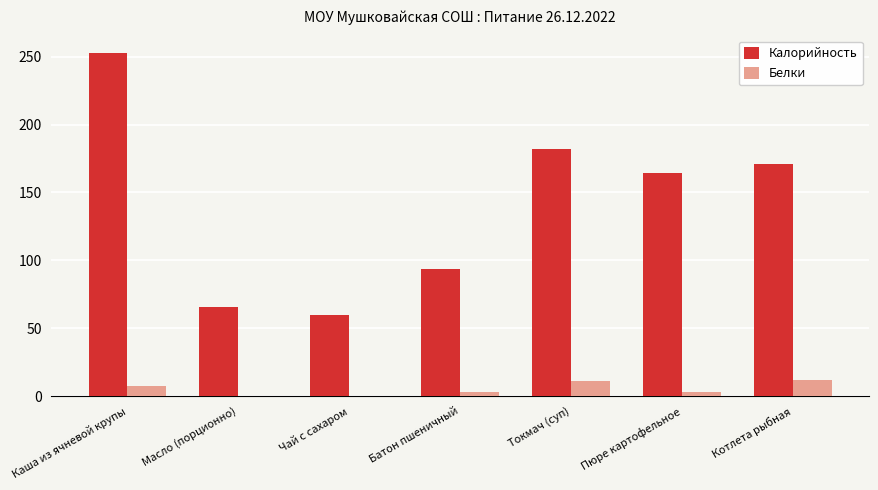

What is the sum of all Белки values?

36.4